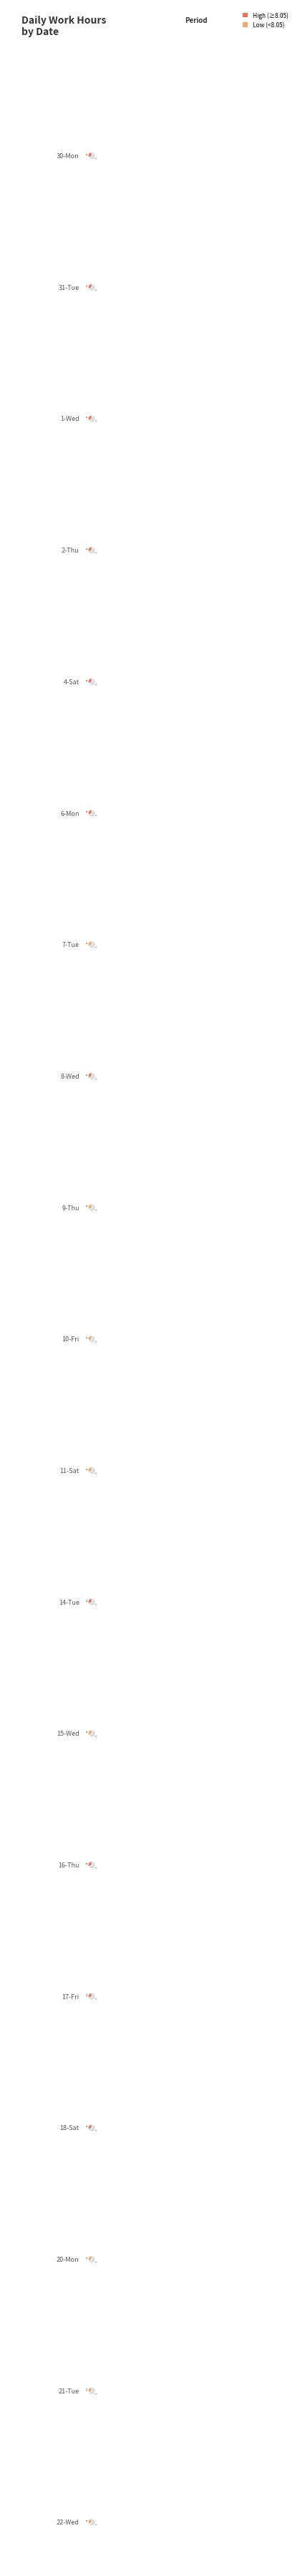

Which slice is the largest?

4-Sat